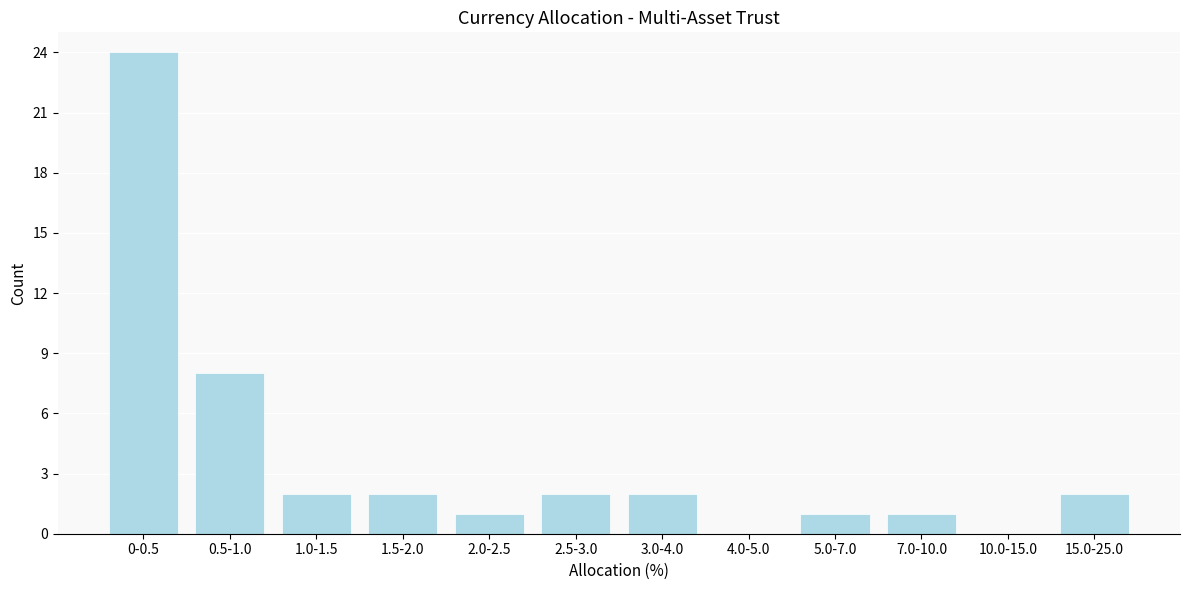

Reading left to right, what are all the values shown in this chart?

0-0.5=24	0.5-1.0=8	1.0-1.5=2	1.5-2.0=2	2.0-2.5=1	2.5-3.0=2	3.0-4.0=2	4.0-5.0=0	5.0-7.0=1	7.0-10.0=1	10.0-15.0=0	15.0-25.0=2